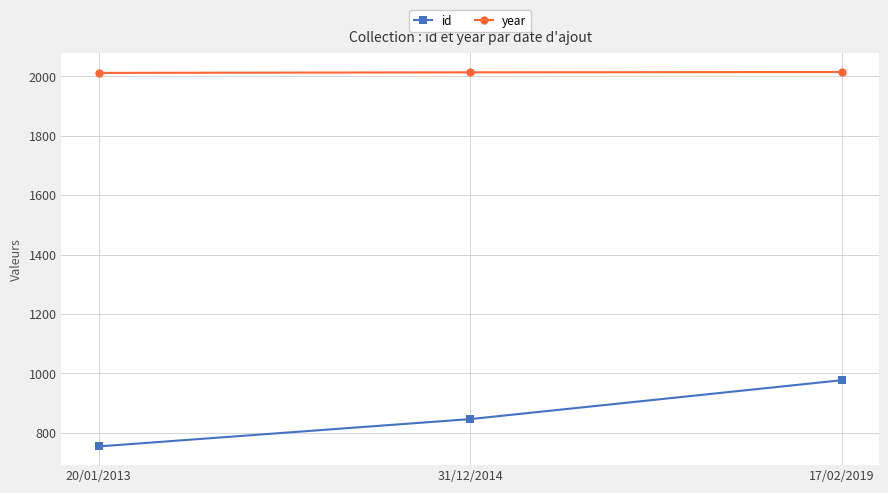

What is the average value of the year series?

2014